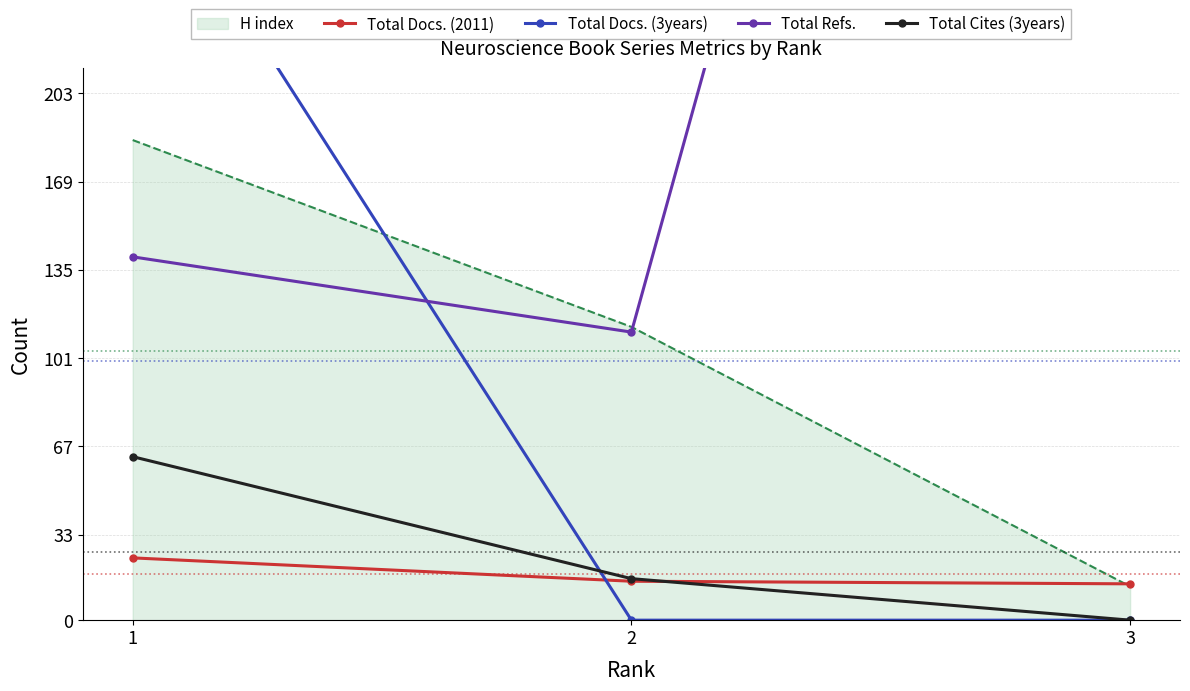

Reading right to left, extract all data points from this chart.

Total Docs. (2011): 14	15	24
Total Docs. (3years): 0	0	300
Total Refs.: 804	111	140
Total Cites (3years): 0	16	63